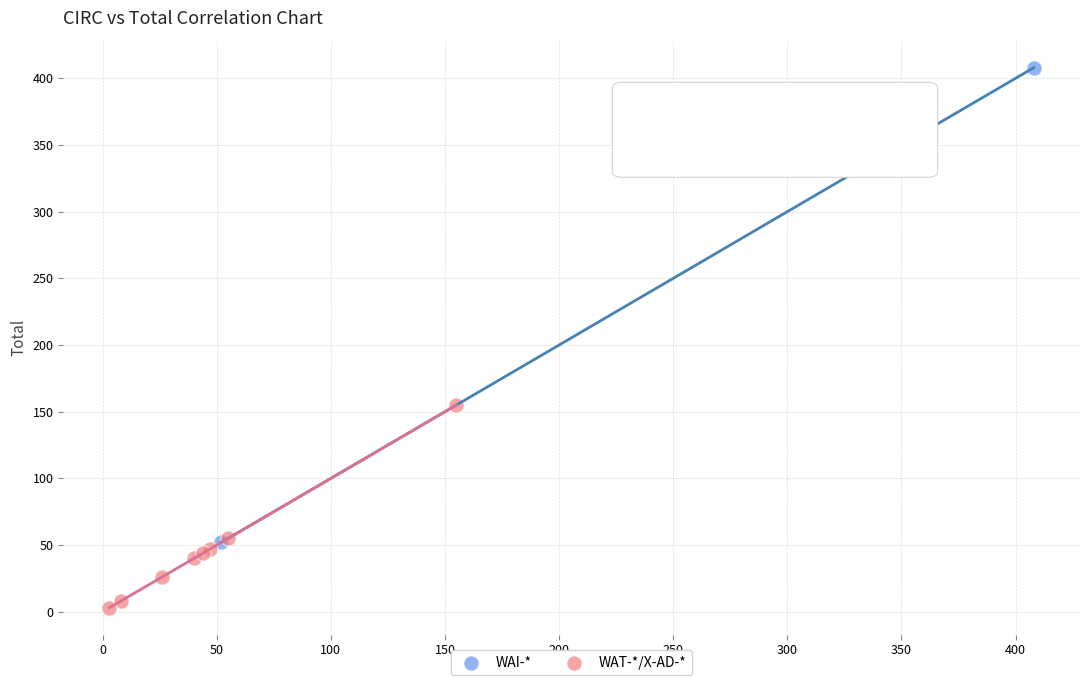

Which series contains the highest Y value?

WAI-*